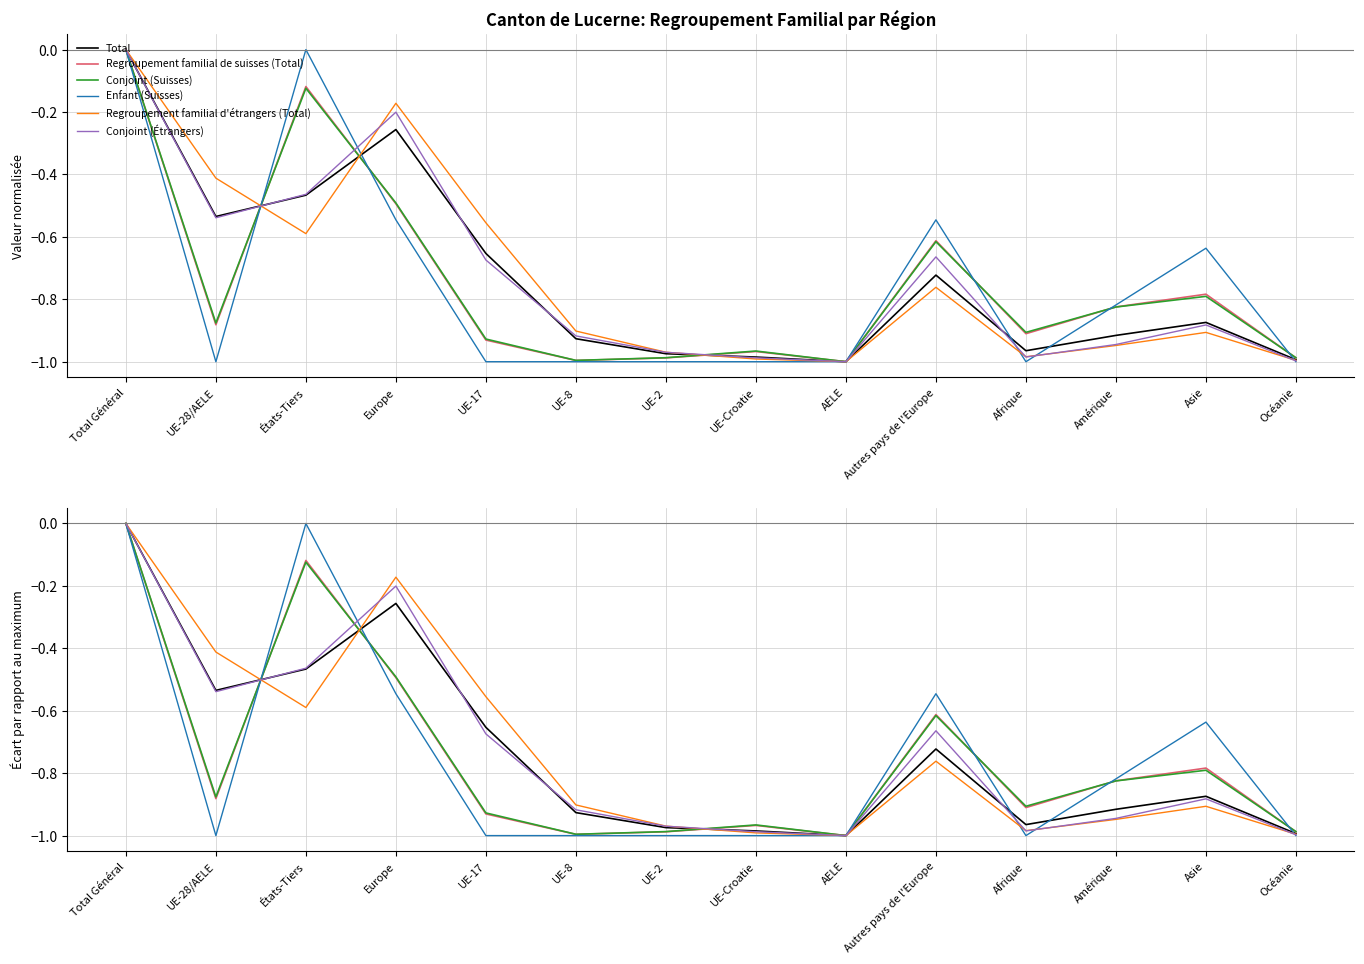

List the series in order of their peak value, highest first.

Total, Regroupement familial de suisses (Total), Conjoint (Suisses), Enfant (Suisses), Regroupement familial d'étrangers (Total), Conjoint (Étrangers)